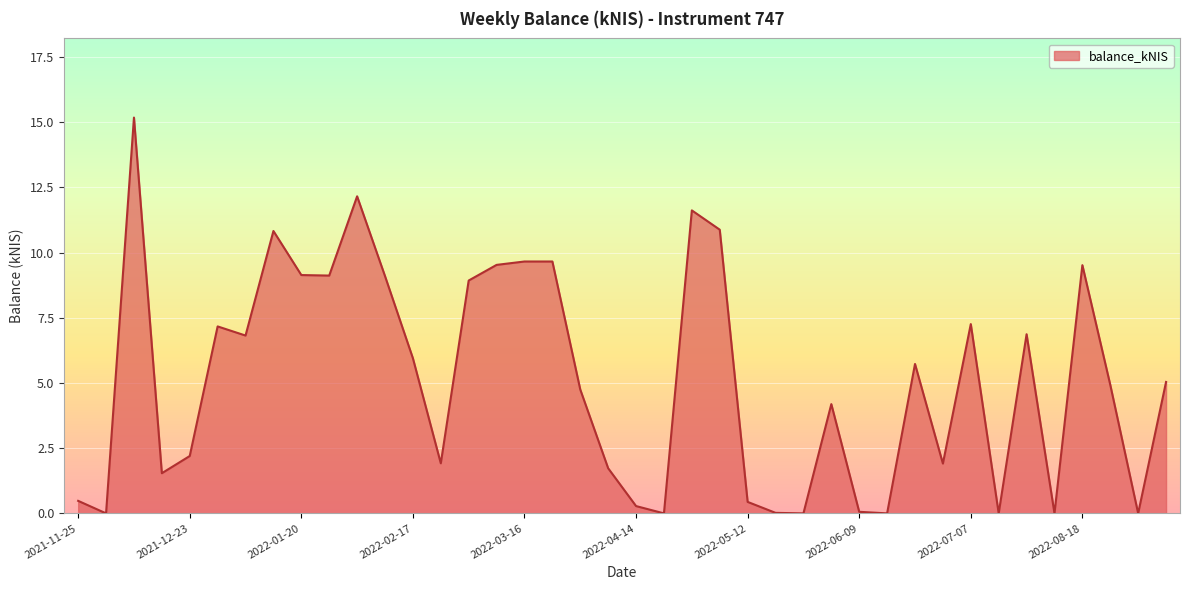

Does the chart have visible grid lines?

Yes